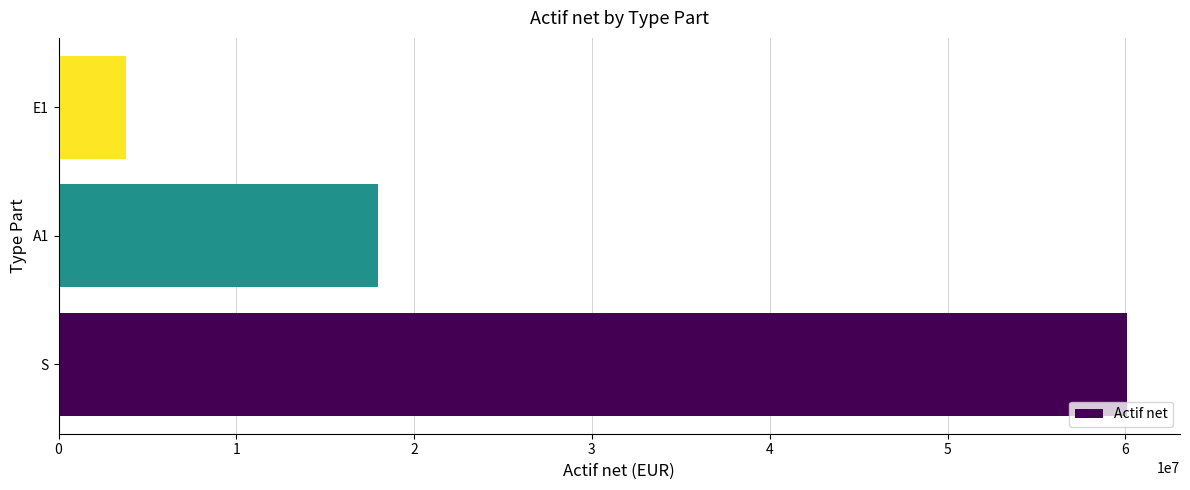

Rank the categories by value from lowest to highest.

E1, A1, S